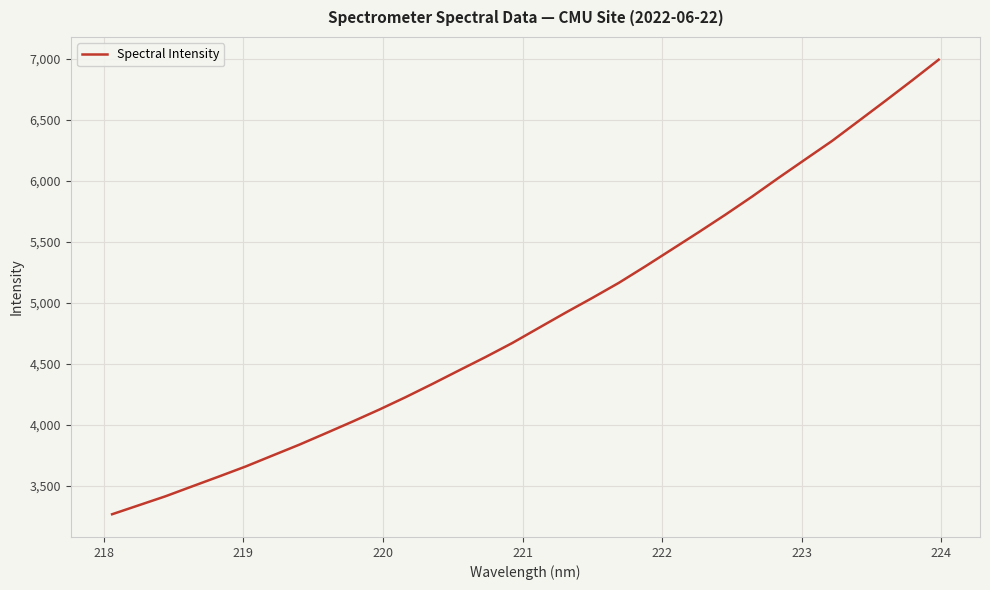

What is the difference between the maximum and second lowest values?

3655.2